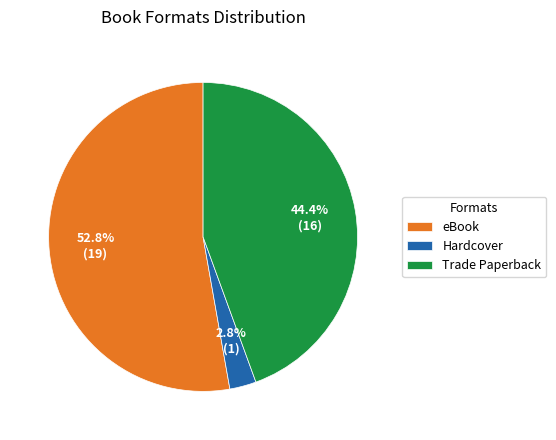

What percentage is the Hardcover slice, to the nearest percent?

3%